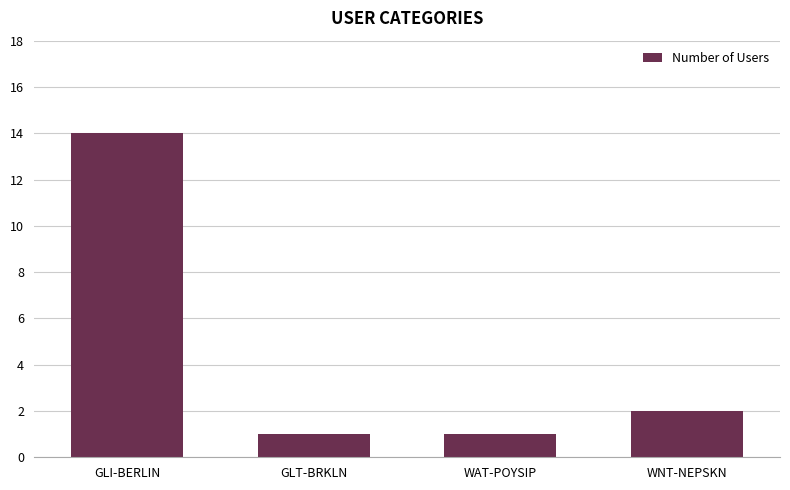

How many categories are shown in the chart?

4